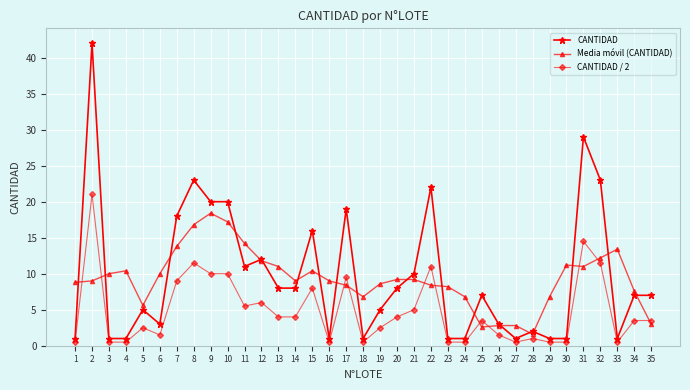

What is the value of the CANTIDAD point at the 21st from the left?

10.0